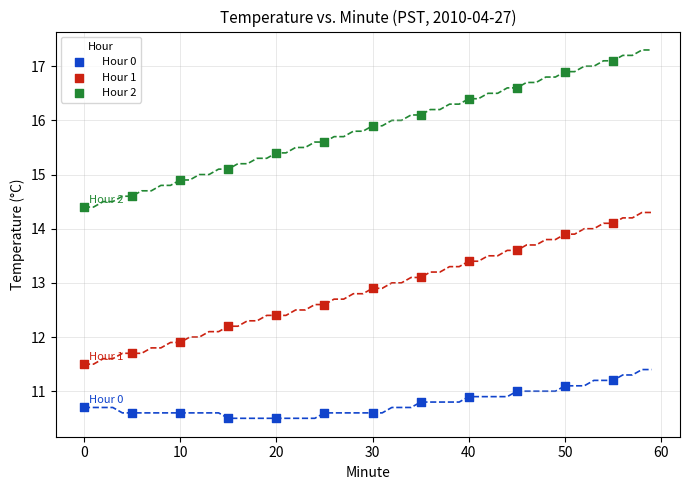

Across all data points, what is the range of Y values (max minus min)?

6.6